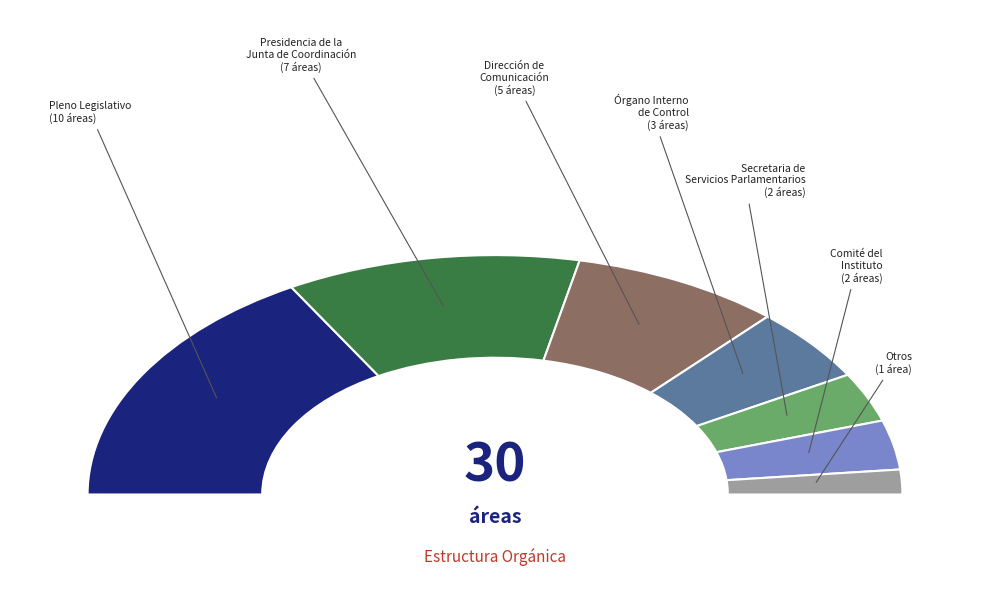

Combined, do Pleno Legislativo and Órgano Interno de Control account for over 50%?

No